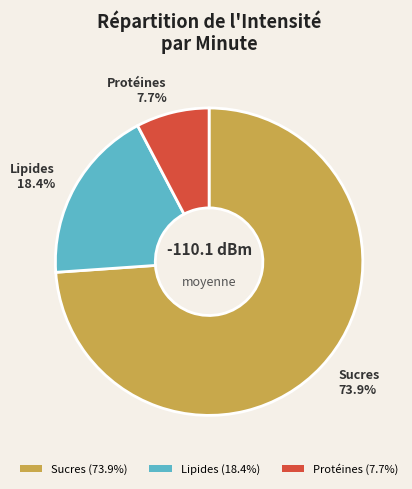

Between Lipides (18.4%) and Sucres (73.9%), which is larger?

Sucres (73.9%)